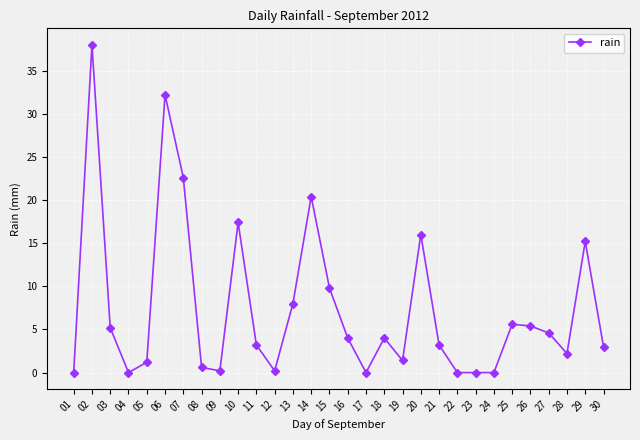

What is the value of the 29th point from the left?

15.2